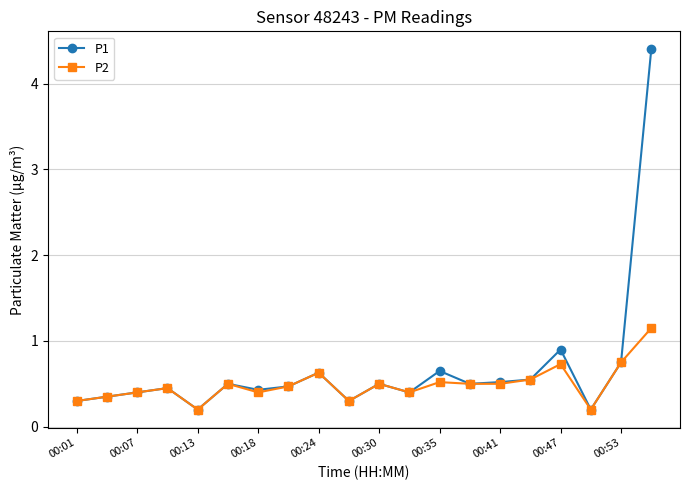

What is the difference between the maximum and minimum values in the P1 series?

4.2